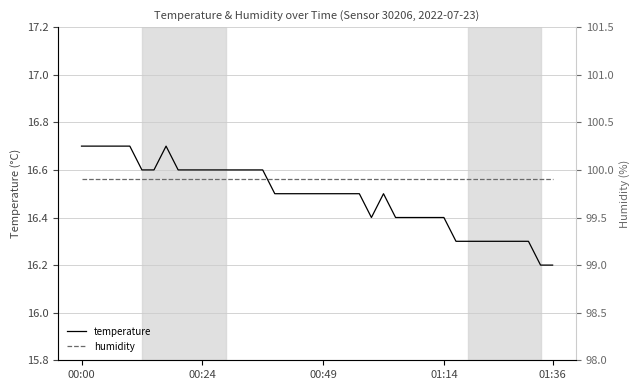

What value does the temperature series have at 34?

16.3